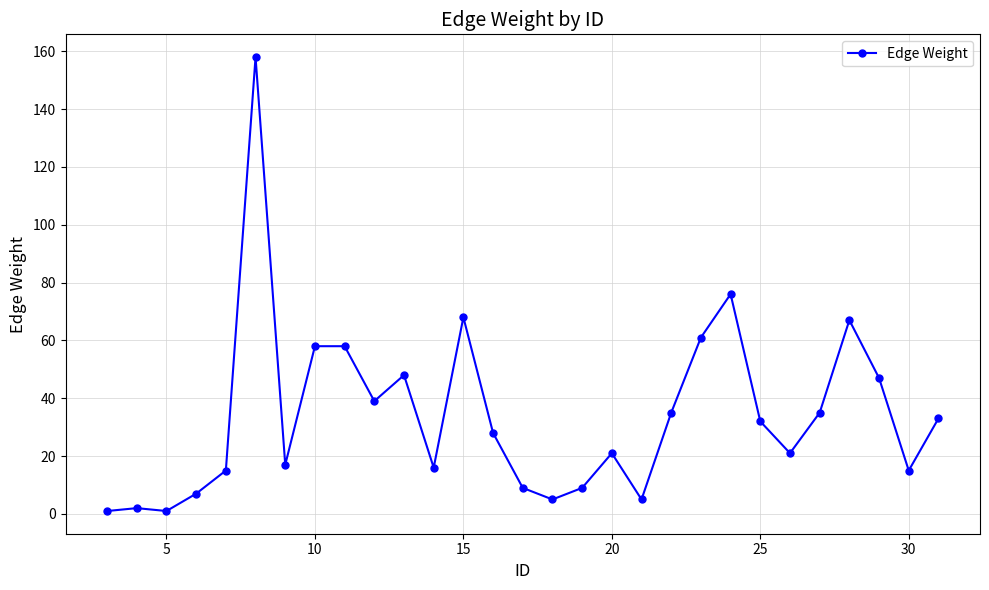

What is the maximum value shown in the chart?

158